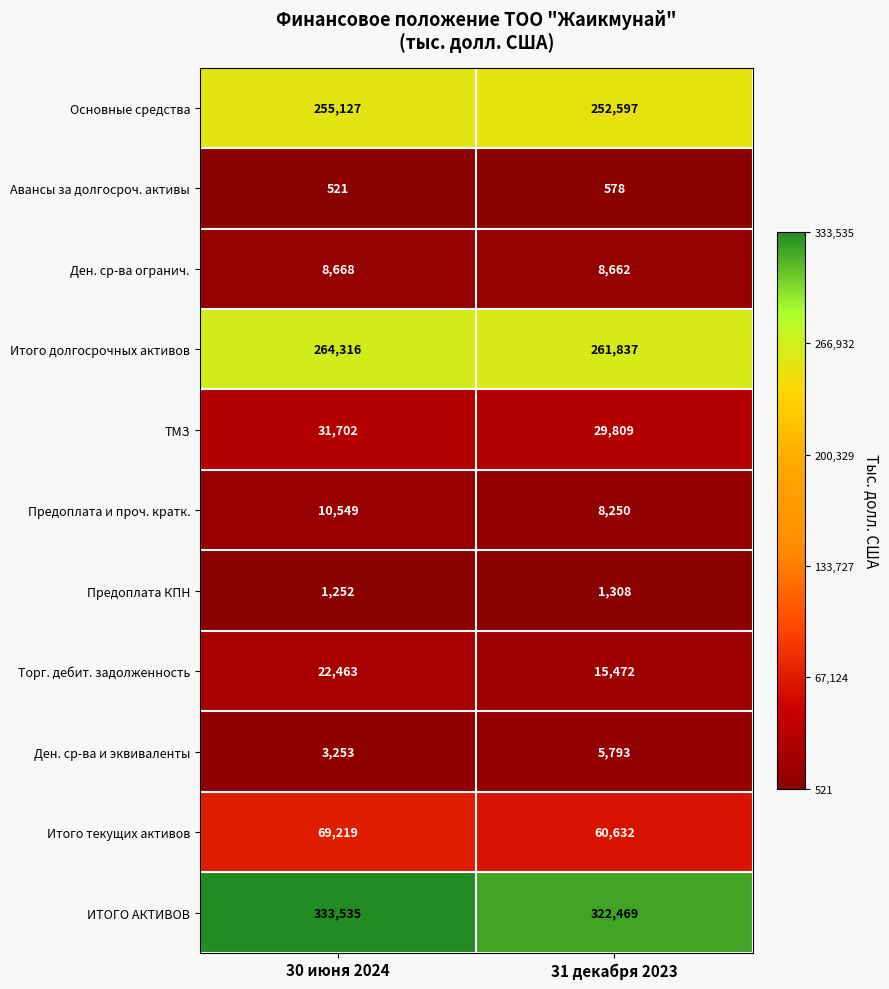

The value of Ден. ср-ва огранич. at 30 июня 2024 is 8668. True or false?

True